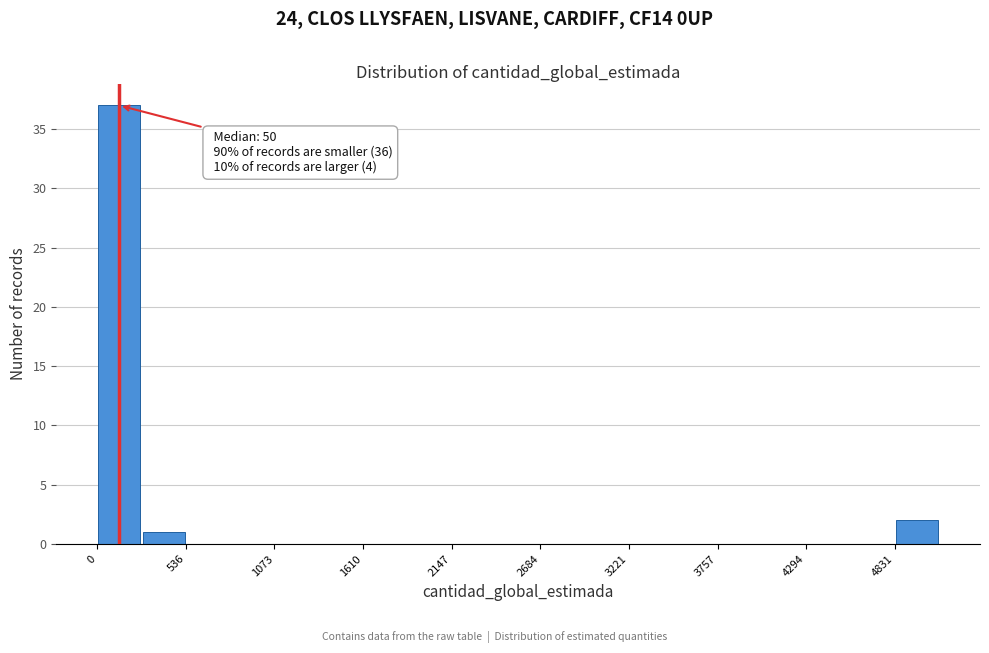

Around what value on the x-axis is the tallest bar? Give the approximate position of its centre, as read against the axis.

100